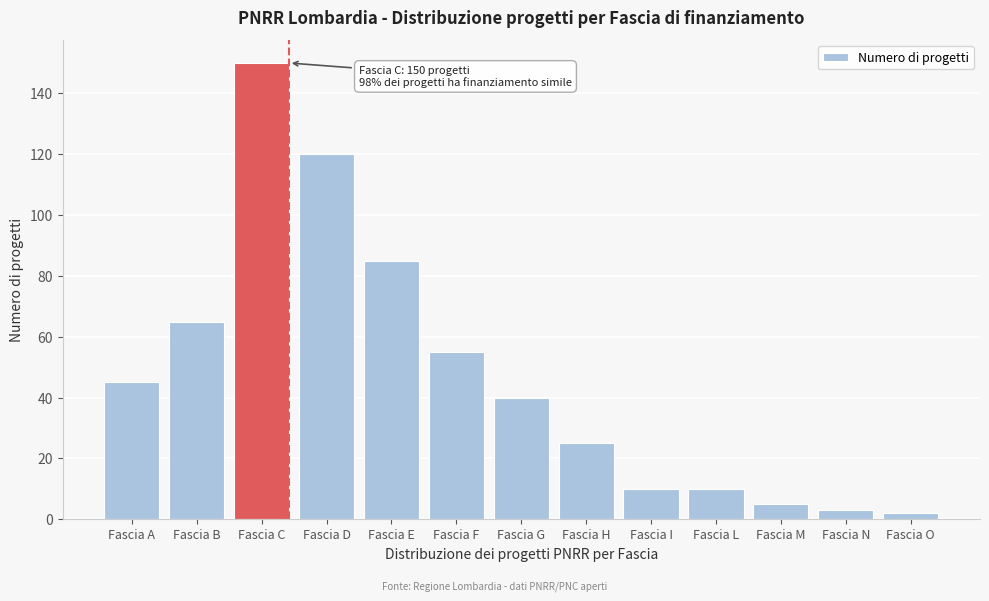

Reading left to right, what are all the values shown in this chart?

Fascia A=45	Fascia B=65	Fascia C=150	Fascia D=120	Fascia E=85	Fascia F=55	Fascia G=40	Fascia H=25	Fascia I=10	Fascia L=10	Fascia M=5	Fascia N=3	Fascia O=2